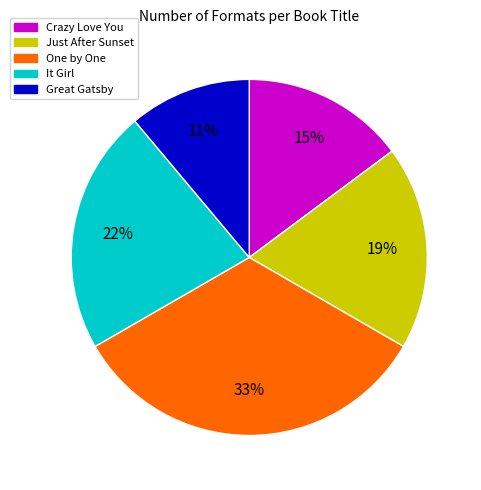

To the nearest percent, what is the average slice percentage?

20%